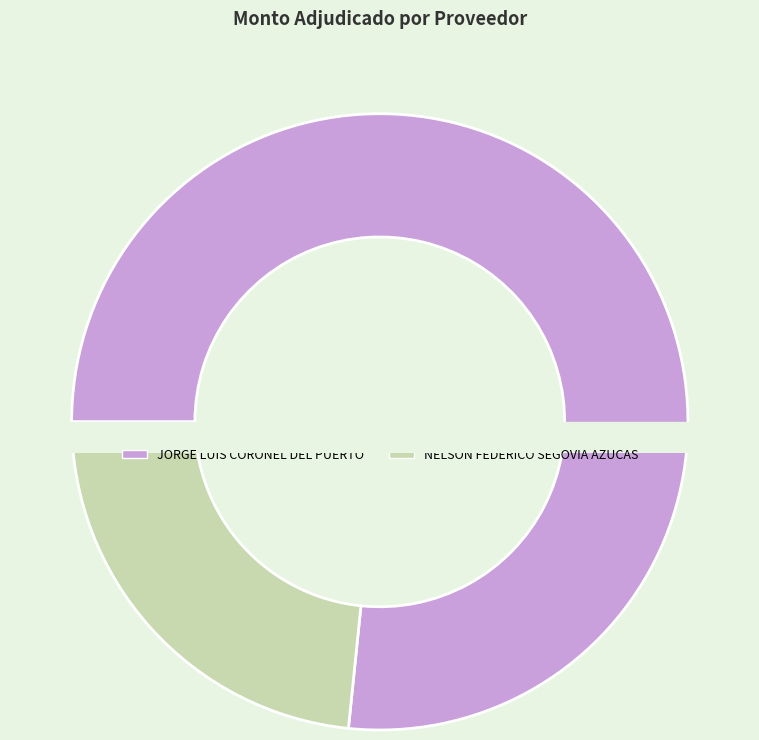

What is the largest slice in the pie chart?

JORGE LUIS CORONEL DEL PUERTO